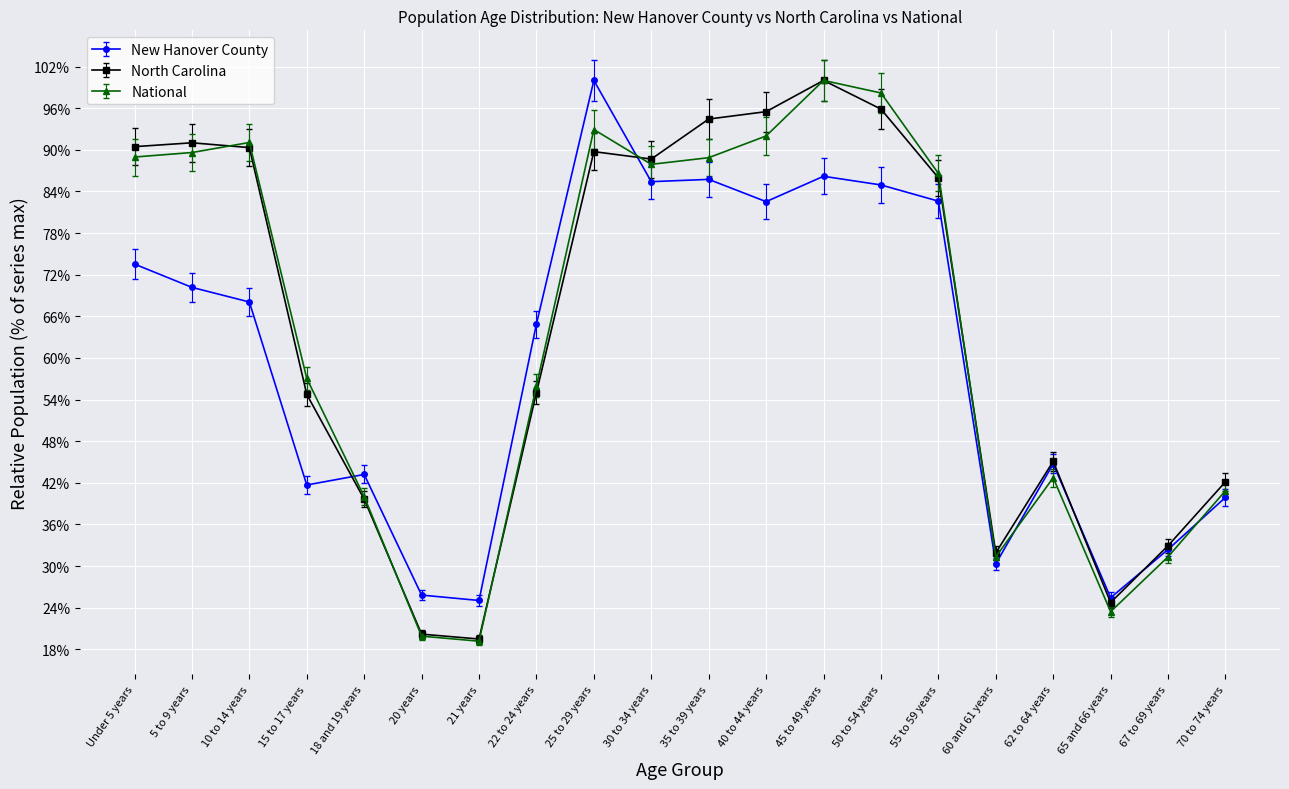

What is the label of the 3rd point from the right?

65 and 66 years